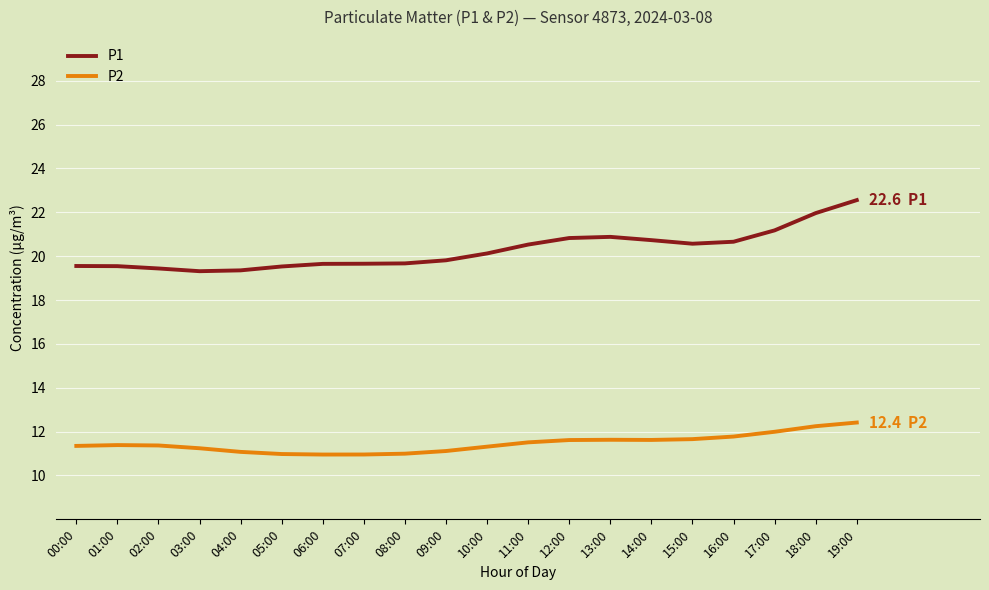

What is the spread (max minus min) of values at 12:00?

9.2